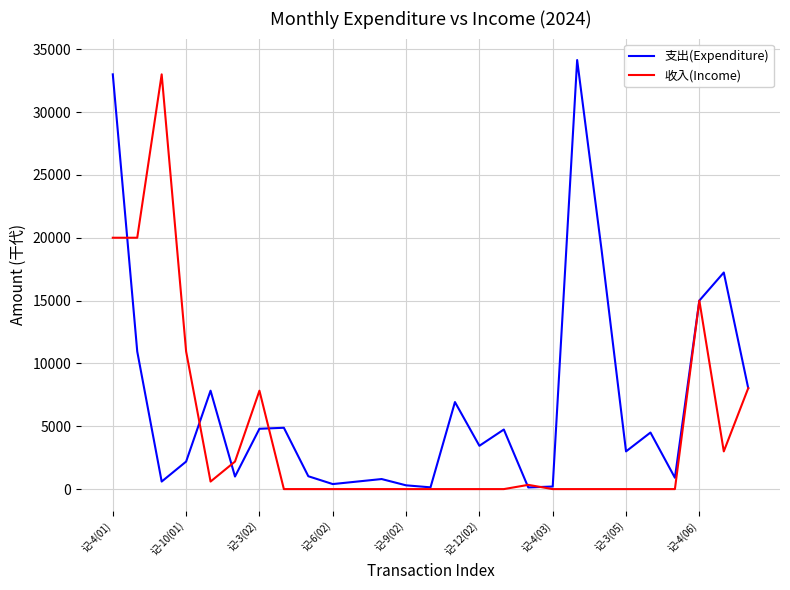

Does the chart display data point markers on the line(s)?

No